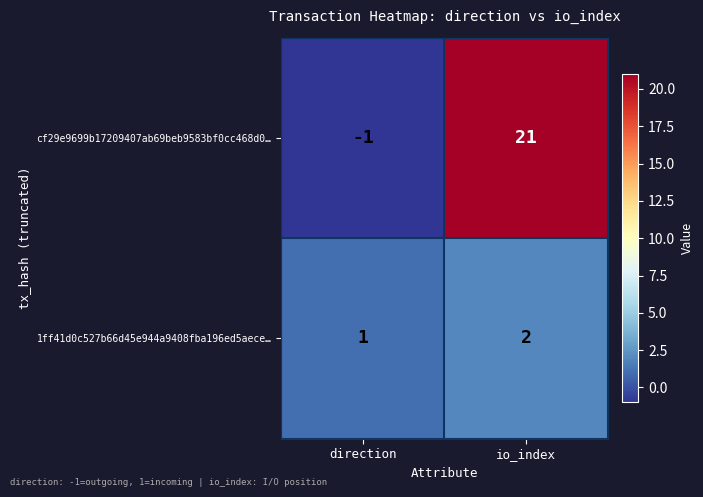

At which label does cf29e9699b17209407ab69beb9583bf0cc468d0… reach its minimum?

direction